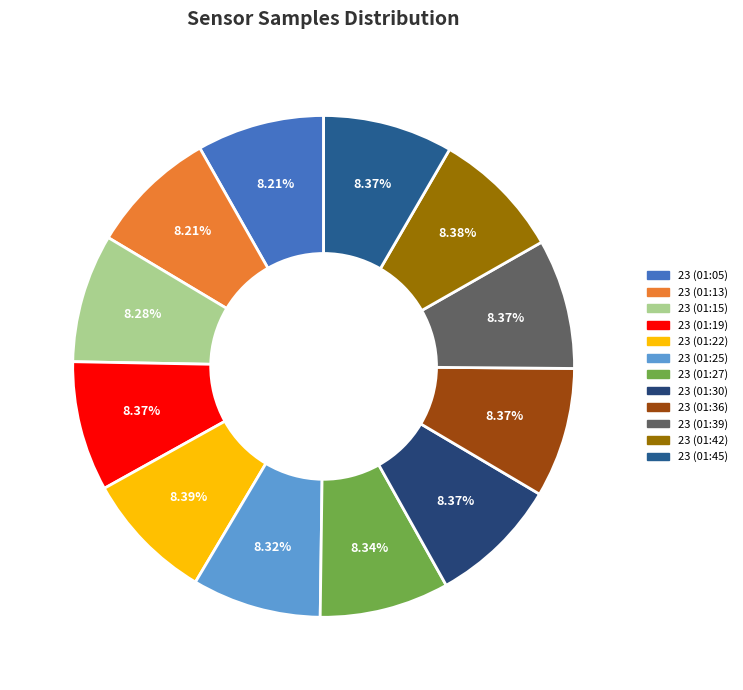

To the nearest percent, what is the combined percentage of 23 (01:22) and 23 (01:05)?

17%